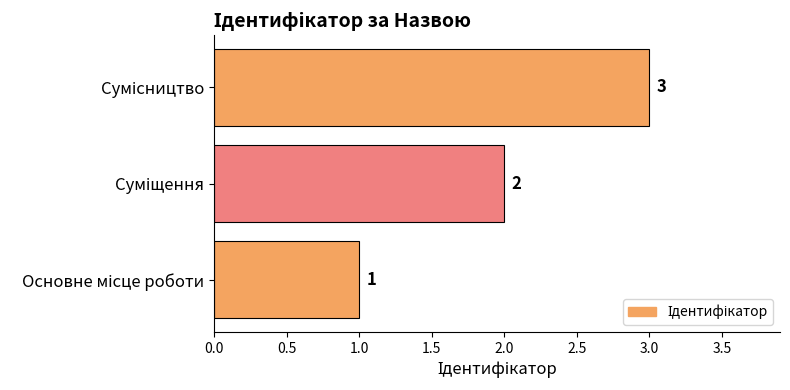

What is the maximum value shown in the chart?

3